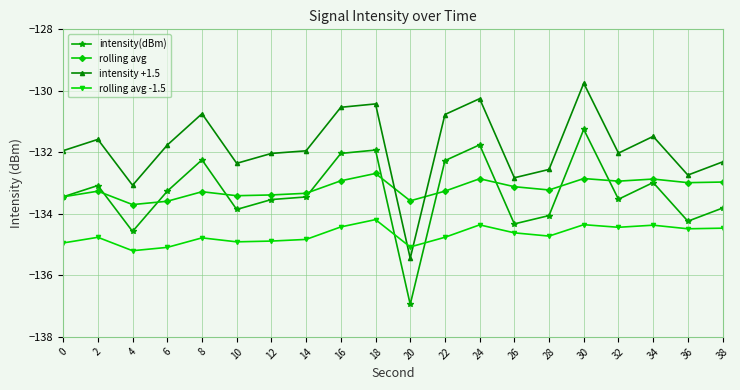

What is the spread (max minus min) of values at 20?

3.4